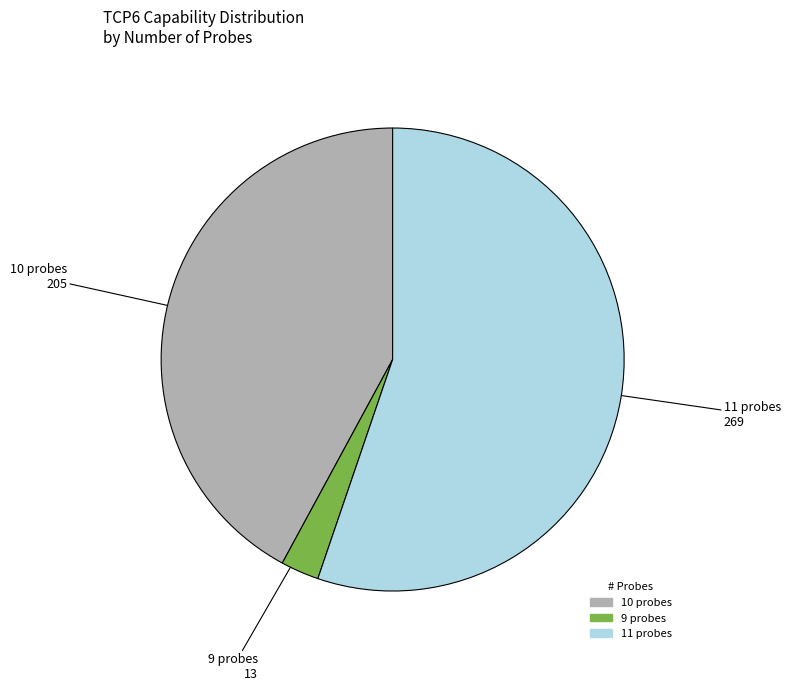

Is there a majority slice in this chart?

Yes